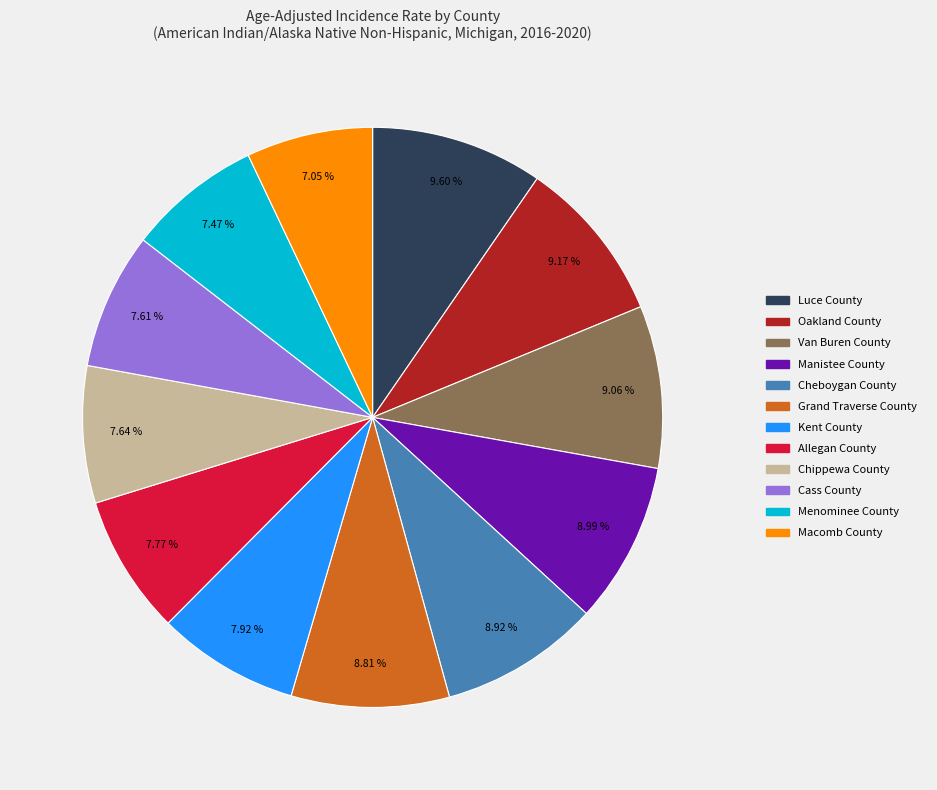

What percentage is the Menominee County slice, to the nearest percent?

7%